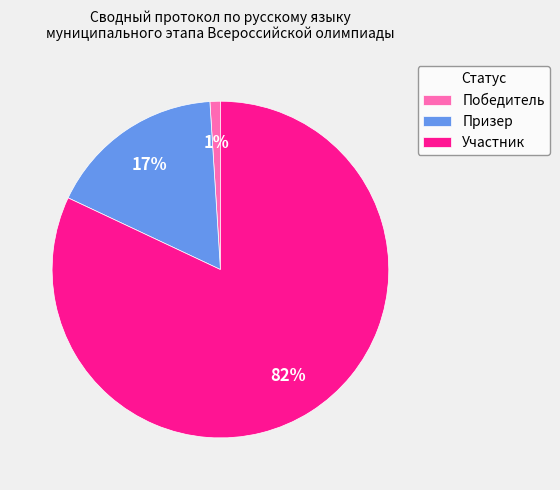

Which has a higher value, Призер or Участник?

Участник